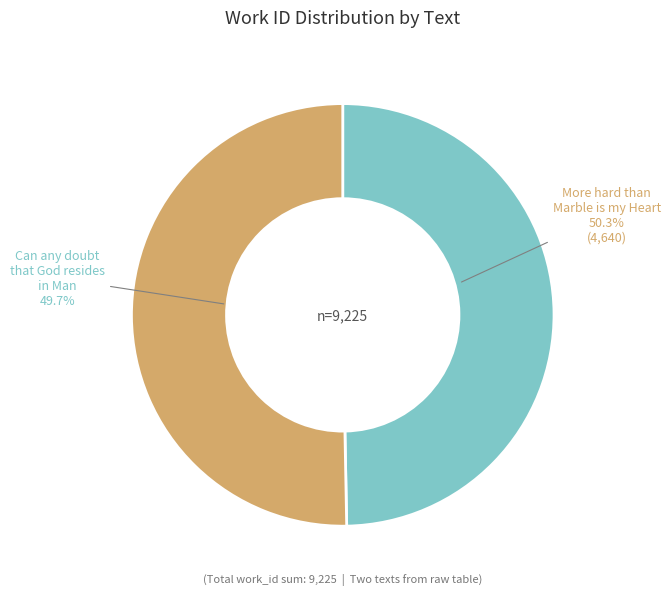

To the nearest percent, what percentage of the pie is More hard than Marble is my Heart?

50%